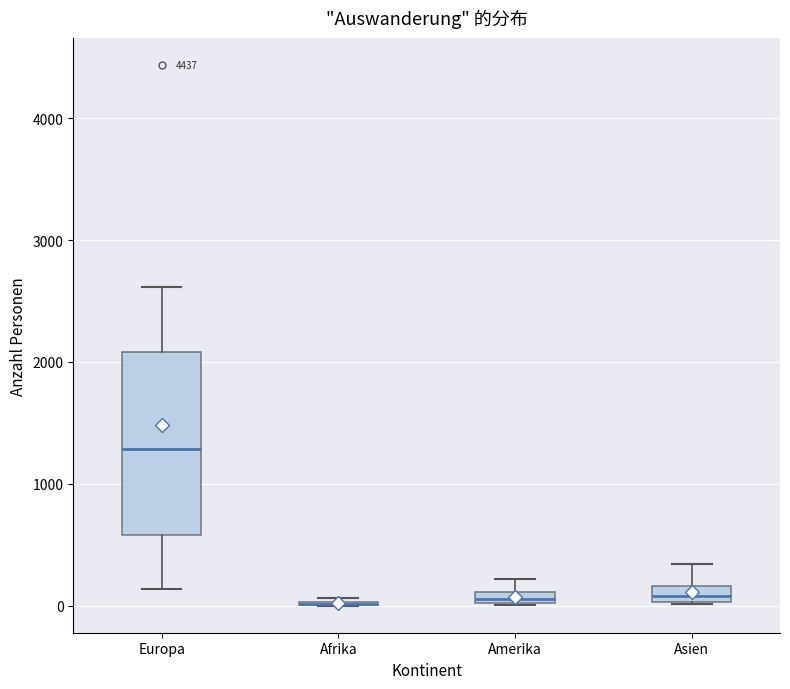

Comparing the boxes themselves (not the whiskers), which one is the tallest?

Europa